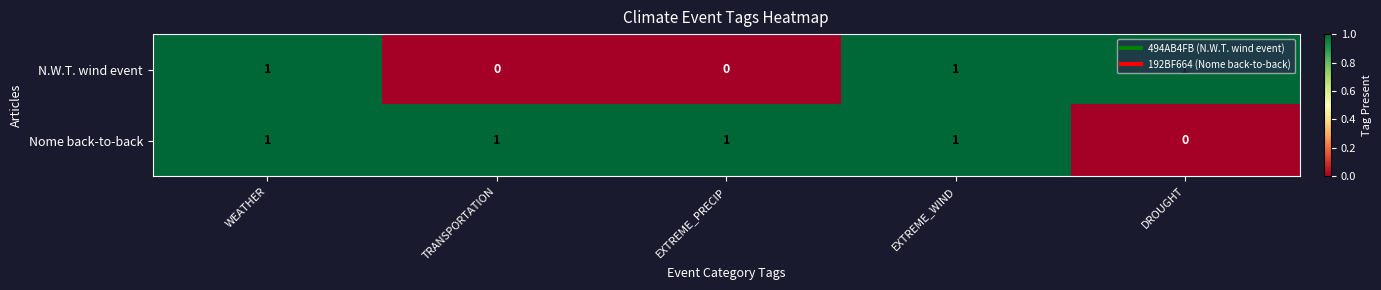

Which category has the lowest value in the Nome back-to-back series?

DROUGHT